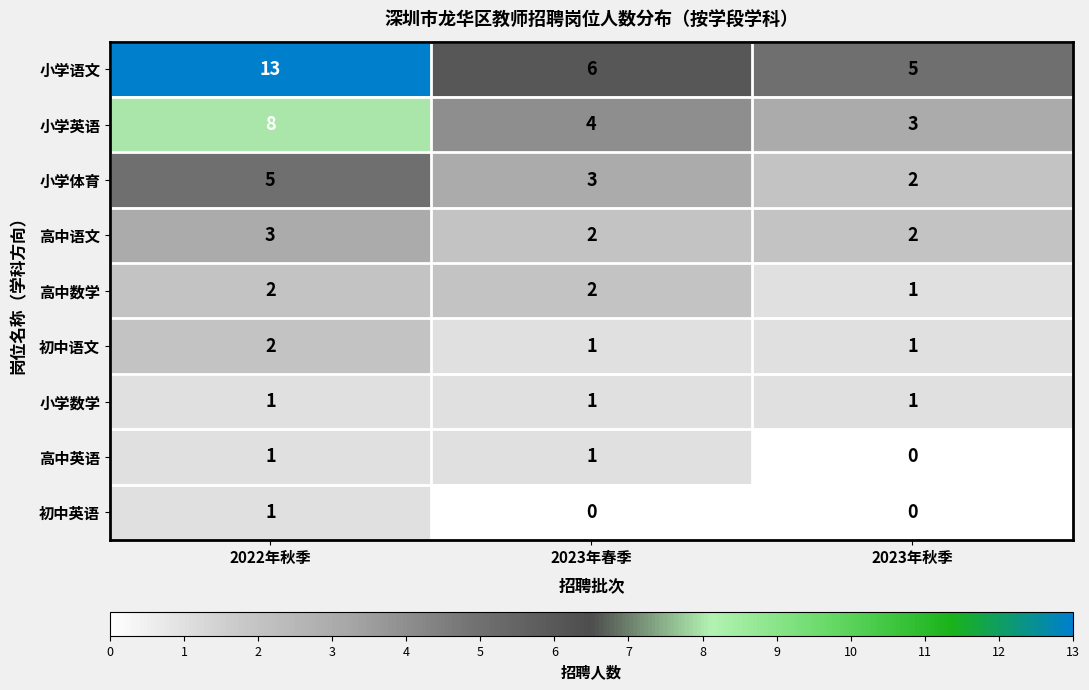

At which label does 小学体育 first exceed 3?

2022年秋季